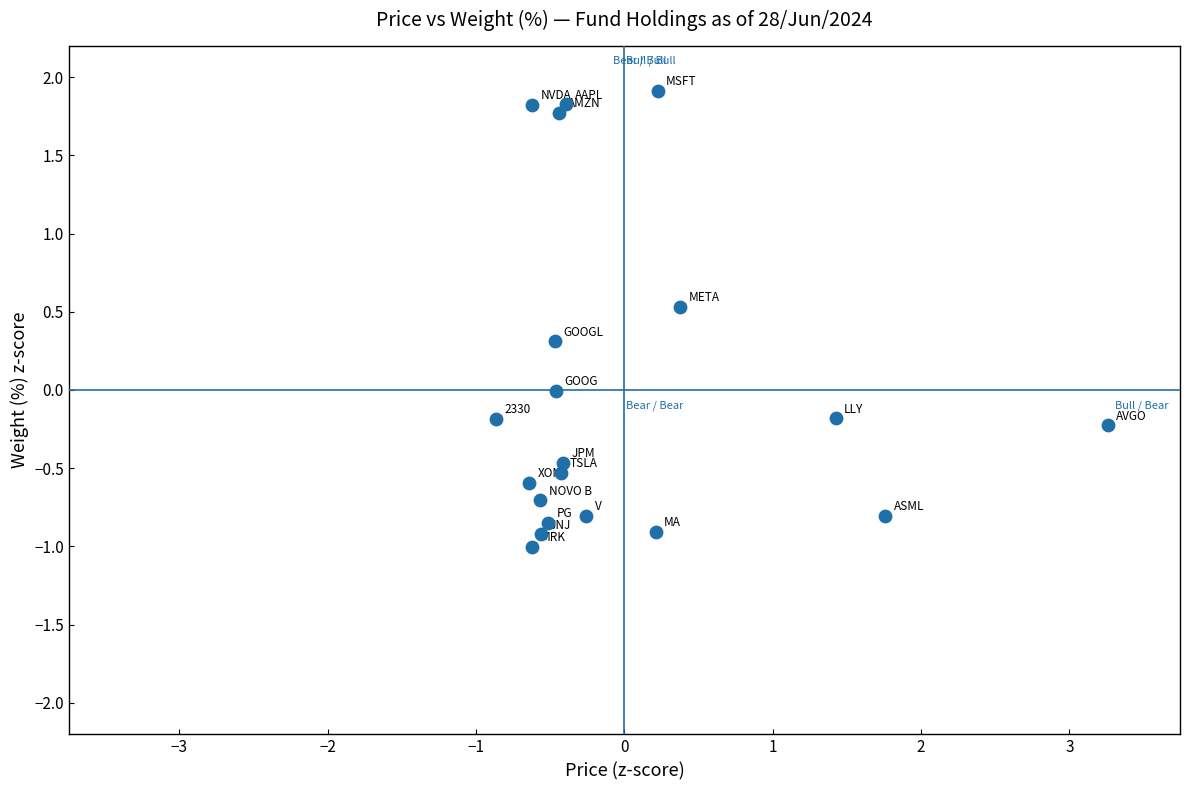

What is the range of X values (max minus min)?

4.1